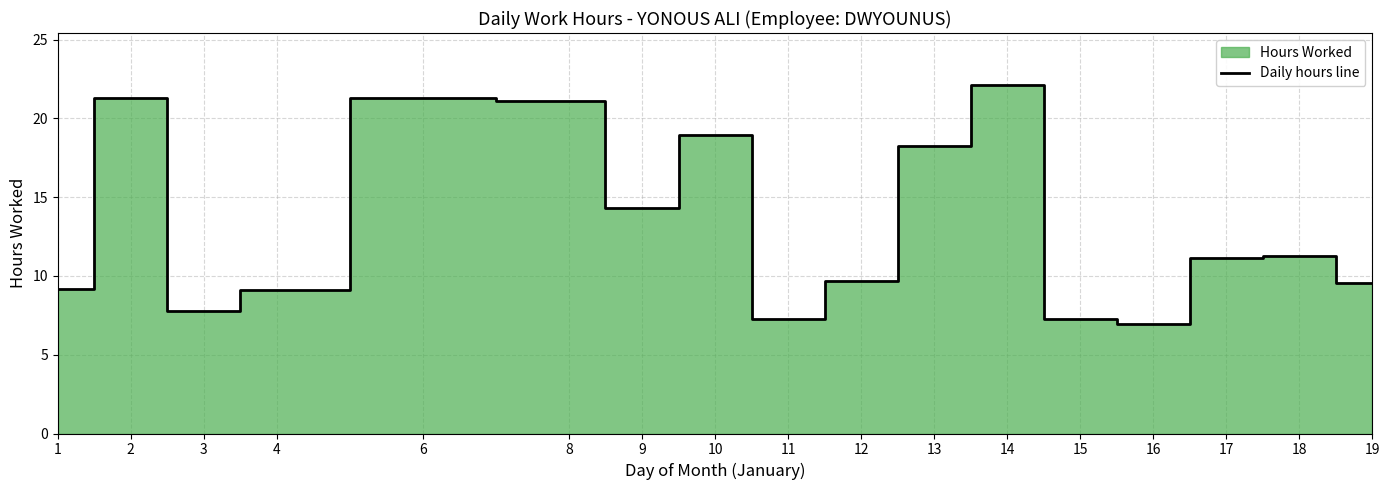

What is the sum of all values?

226.5